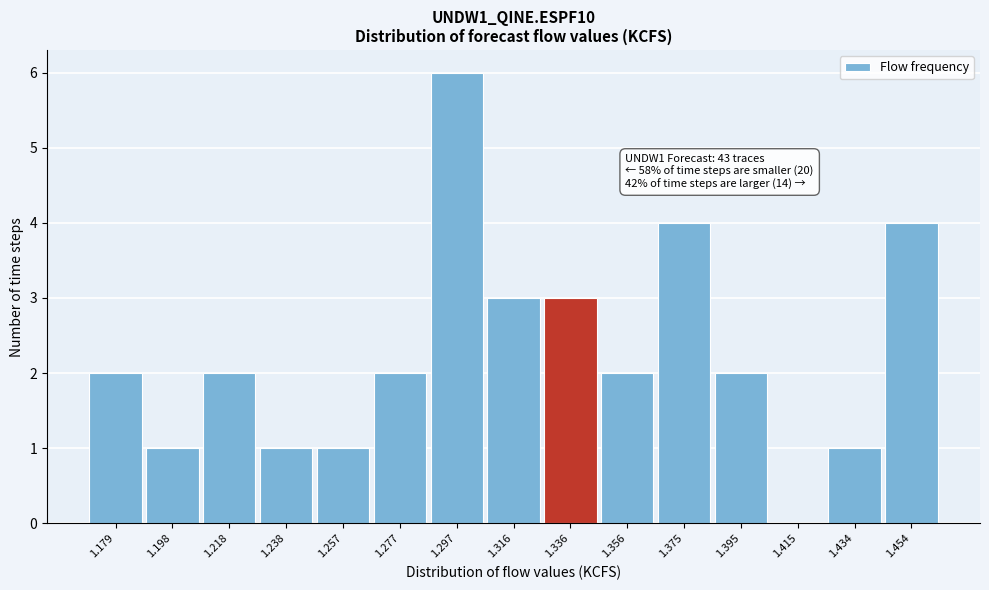

Reading right to left, transcribe all the data shown in this chart.

1.454=4	1.434=1	1.415=0	1.395=2	1.375=4	1.356=2	1.336=3	1.316=3	1.297=6	1.277=2	1.257=1	1.238=1	1.218=2	1.198=1	1.179=2